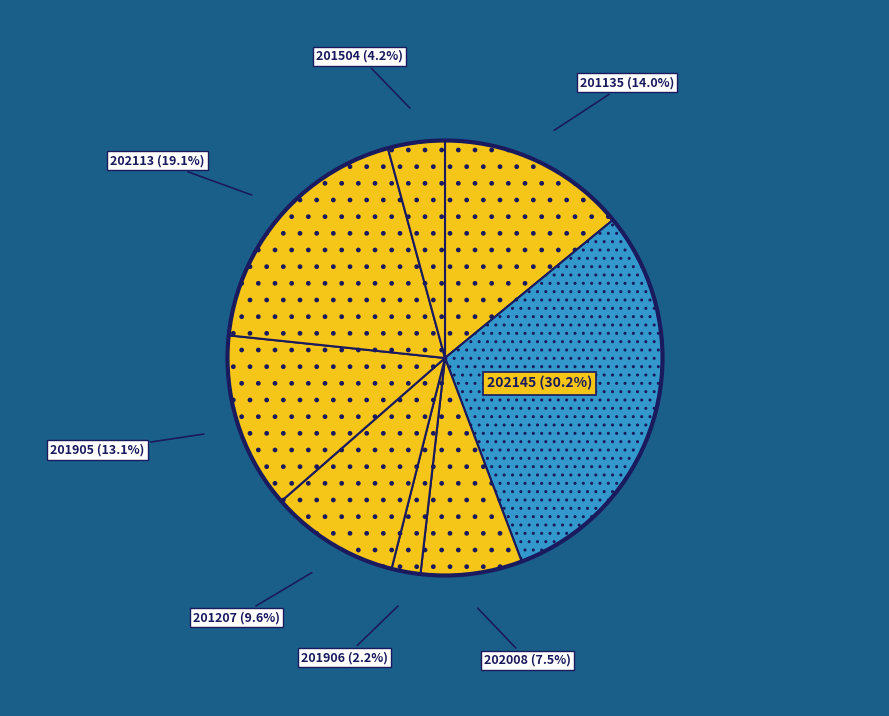

To the nearest percent, what is the combined percentage of 202113 and 201135?

33%